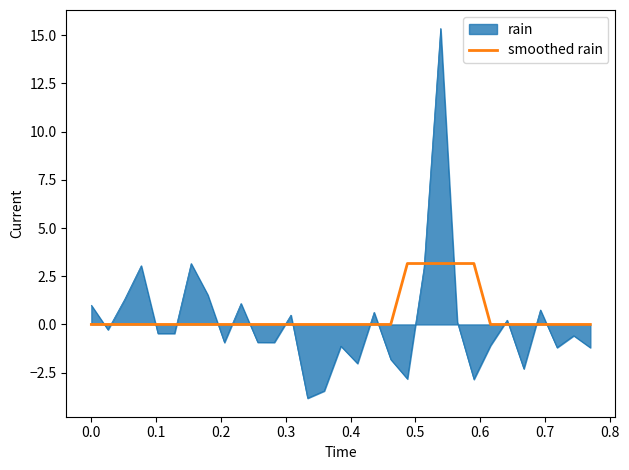

What is the difference between the maximum and minimum values in the rain series?

19.2